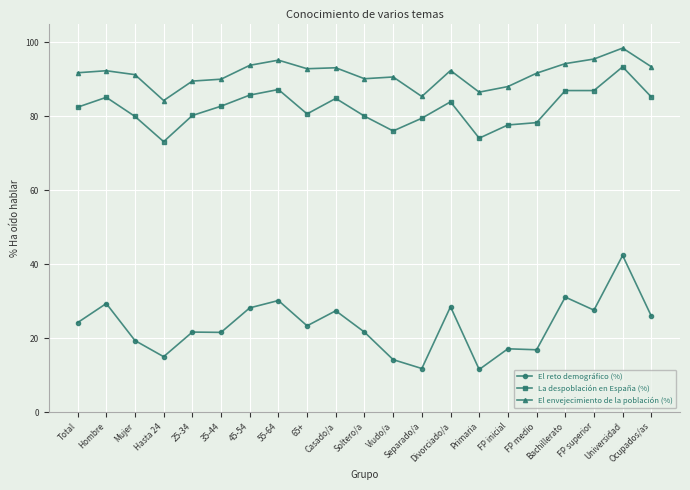

What is the average value of the El envejecimiento de la población (%) series?

91.4